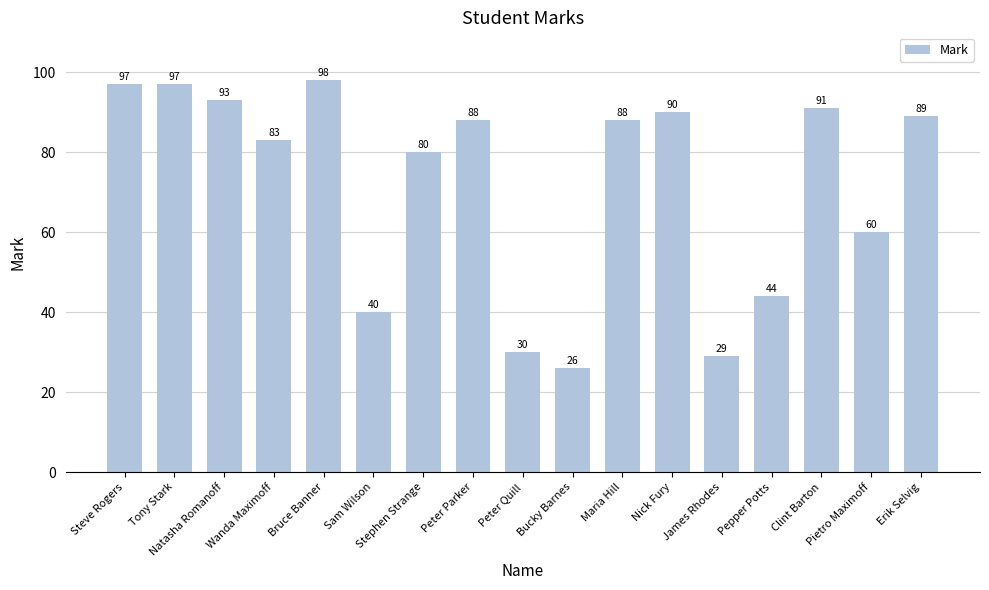

At which label does the data first exceed 88?

Steve Rogers